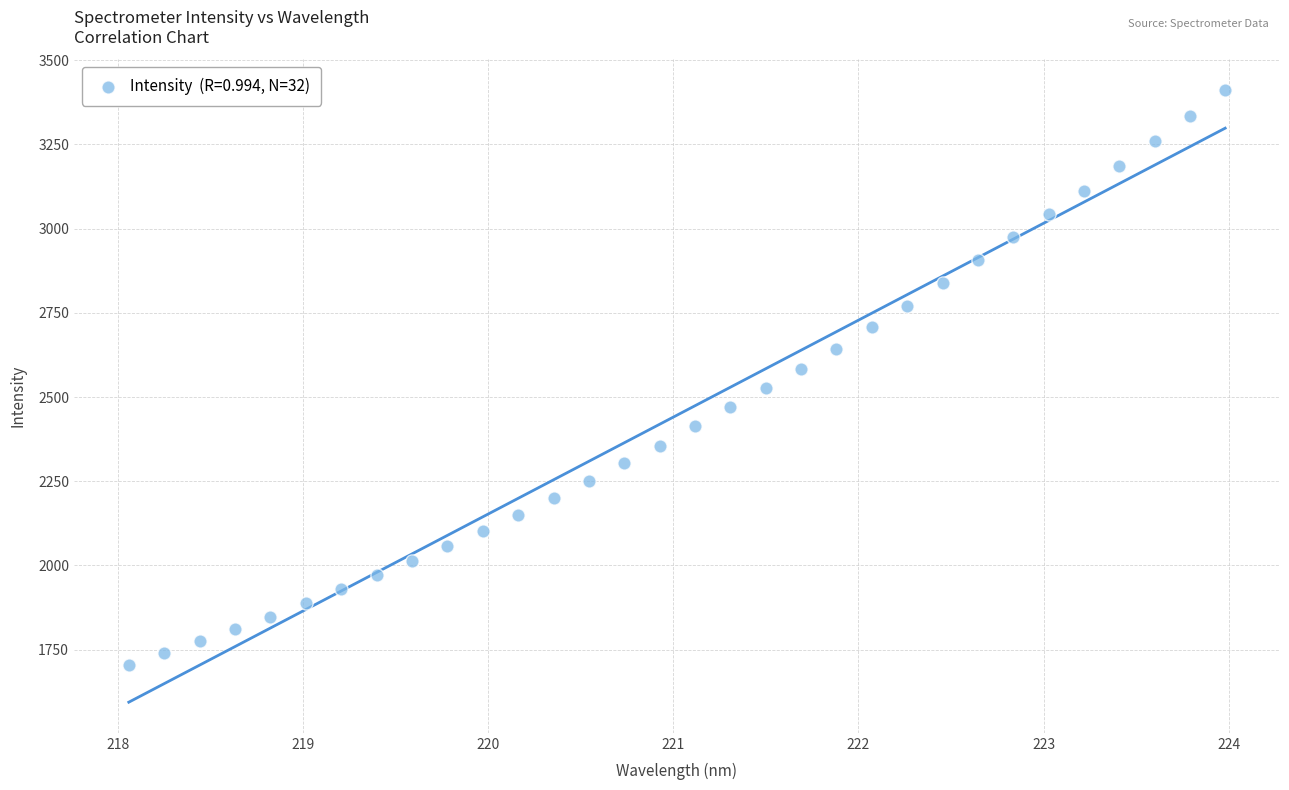

What is the range of X values (max minus min)?

5.9